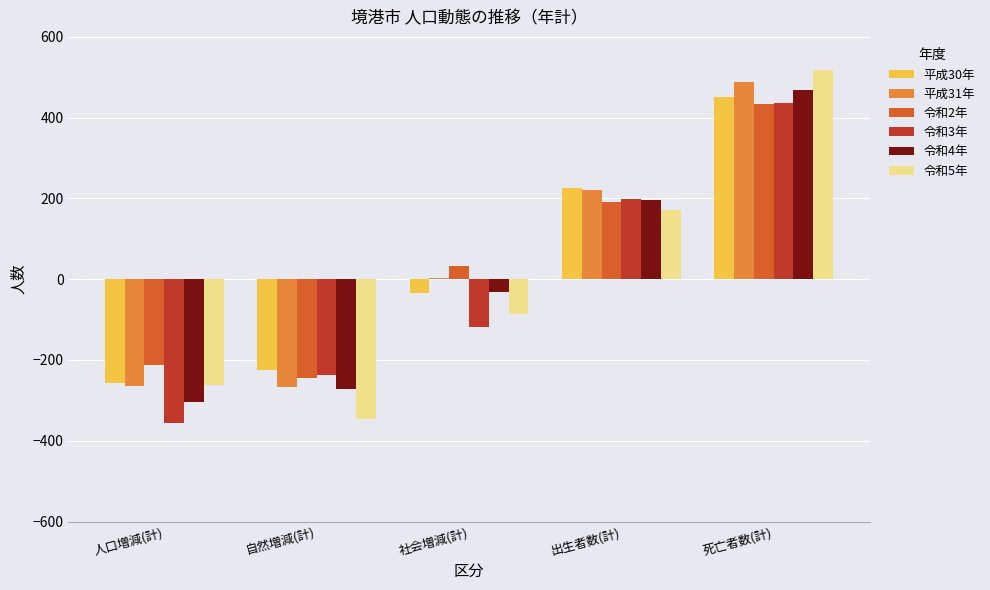

What is the difference between the highest and lowest values at 死亡者数(計)?

83